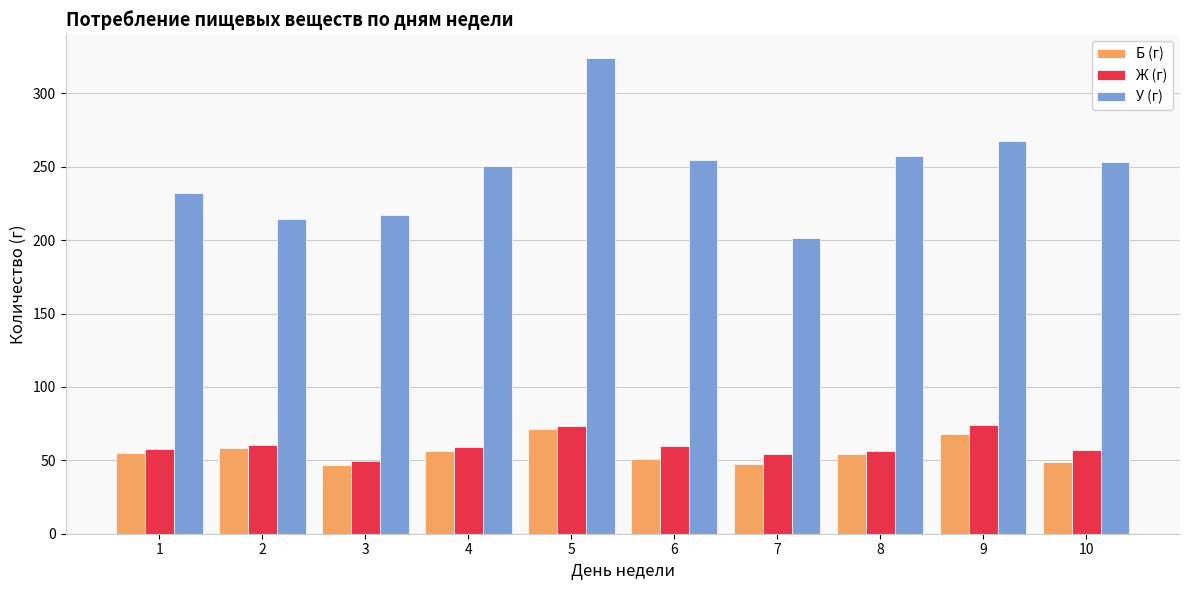

At which label does Б (г) reach its peak?

5